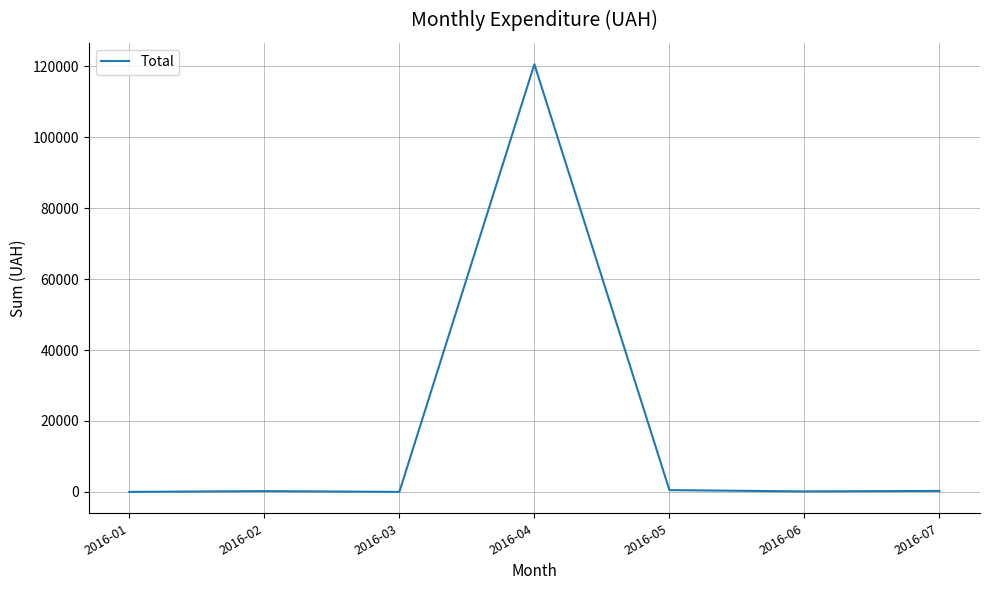

At which category does the chart reach its peak across all series?

2016-04